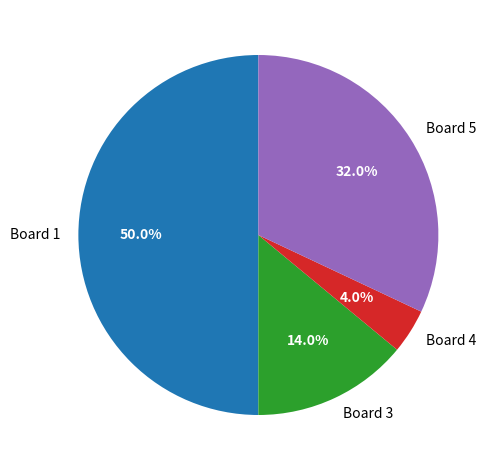

Is it true that Board 4 is 12% of the pie?

False